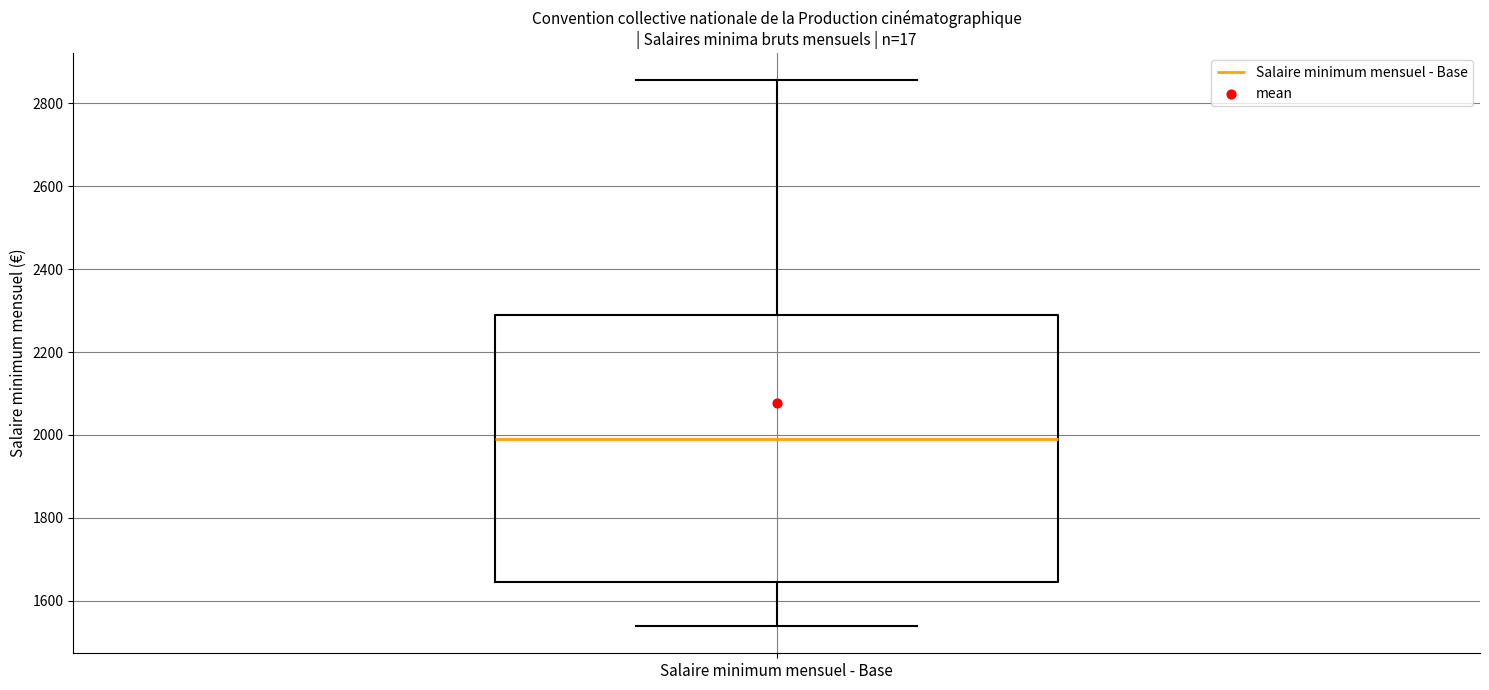

Transcribe this box plot: give where the median line is, the range the box spans, and where the two whiskers end, as read against the y-axis. The values are not printed on the chart, so give them approximately, as read against the axis.

median 2000, box 1640 to 2300, whiskers 1540 to 2860